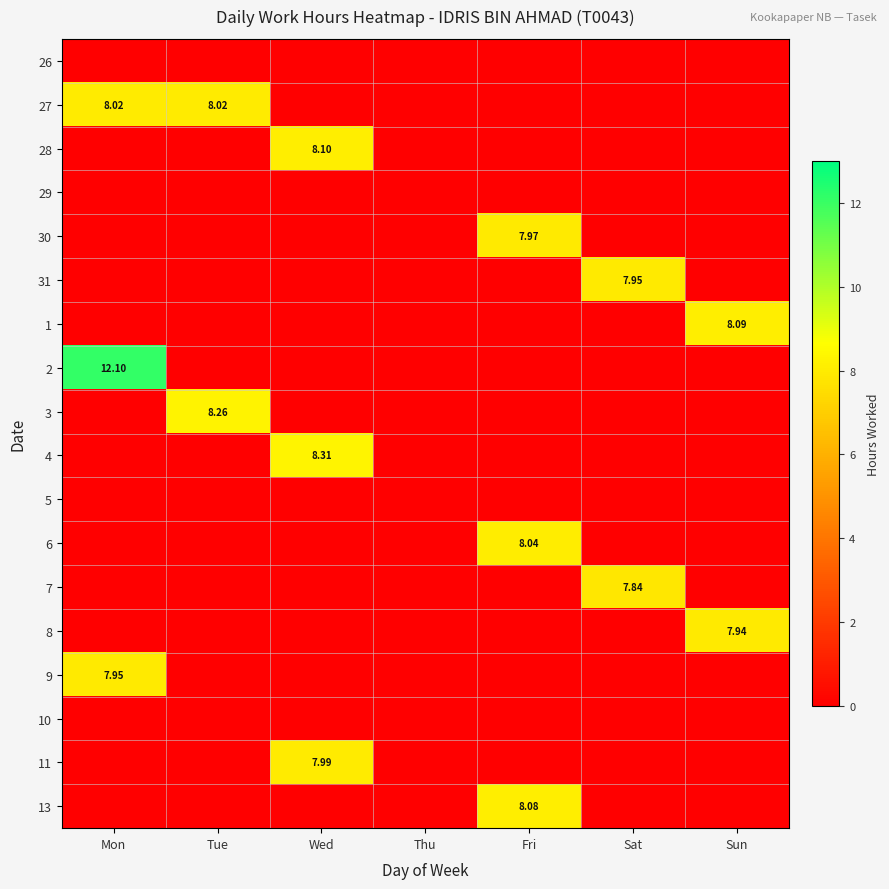

The value of 30 at Sun is 0.0. True or false?

True